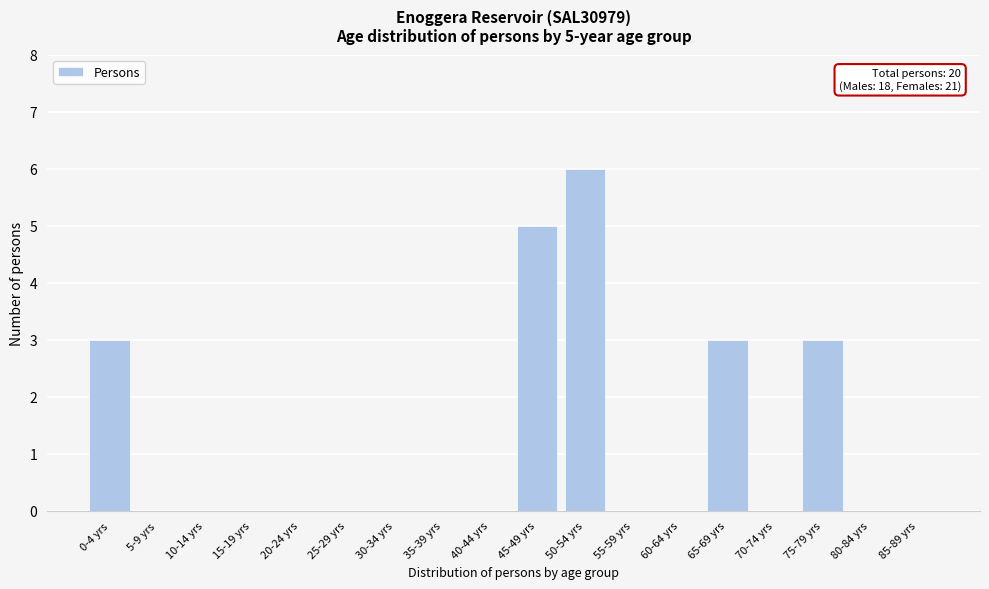

Reading left to right, what are all the values shown in this chart?

0-4 yrs=3	5-9 yrs=0	10-14 yrs=0	15-19 yrs=0	20-24 yrs=0	25-29 yrs=0	30-34 yrs=0	35-39 yrs=0	40-44 yrs=0	45-49 yrs=5	50-54 yrs=6	55-59 yrs=0	60-64 yrs=0	65-69 yrs=3	70-74 yrs=0	75-79 yrs=3	80-84 yrs=0	85-89 yrs=0